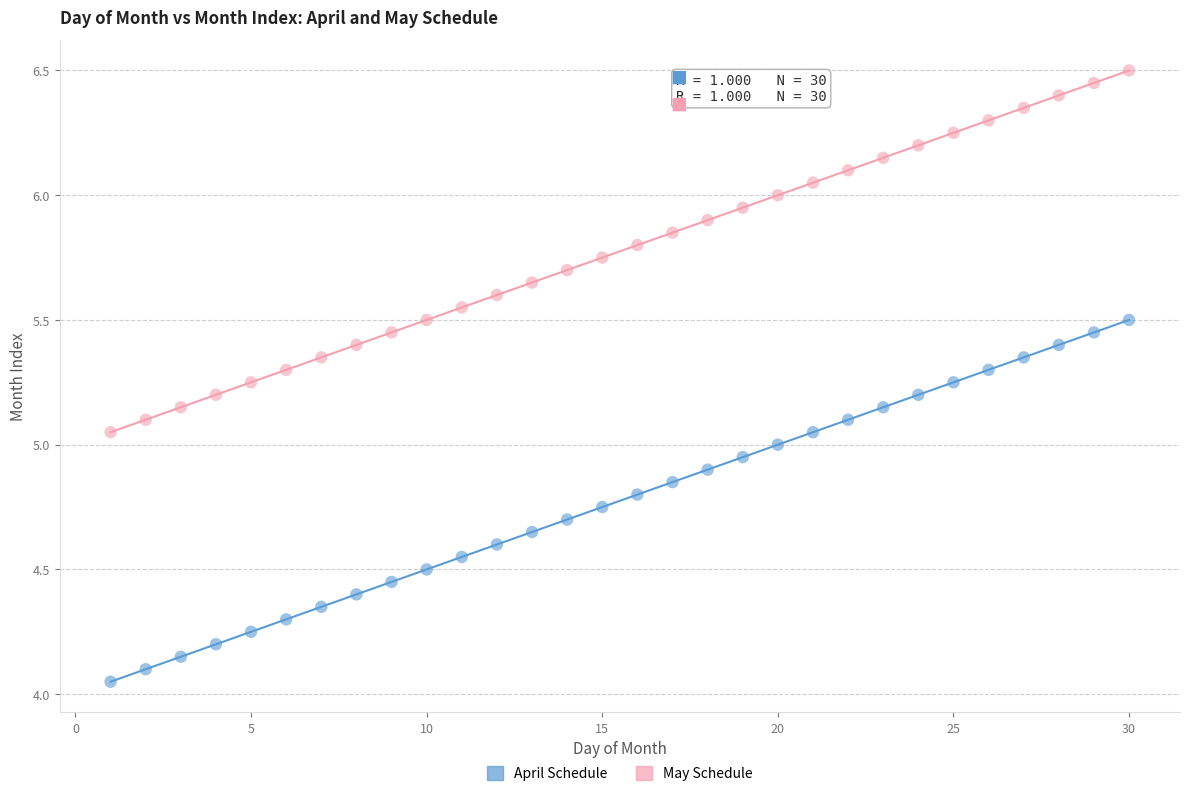

Across all data points, what is the range of X values (max minus min)?

29.0